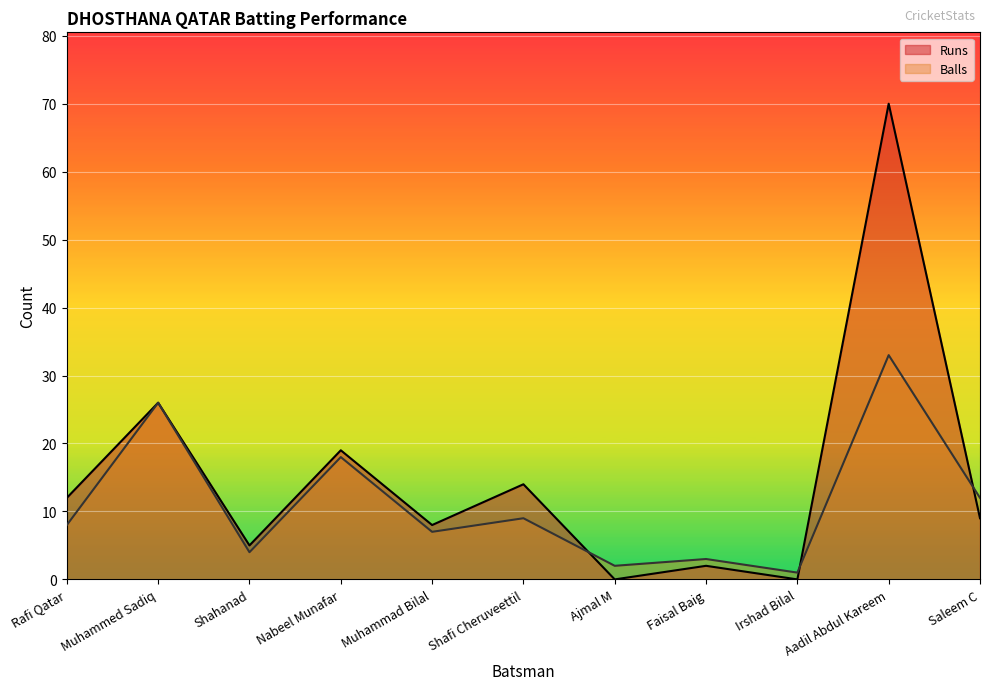

Reading left to right, list all the values displayed in this chart.

Runs: 12	26	5	19	8	14	0	2	0	70	9
Balls: 8	26	4	18	7	9	2	3	1	33	12